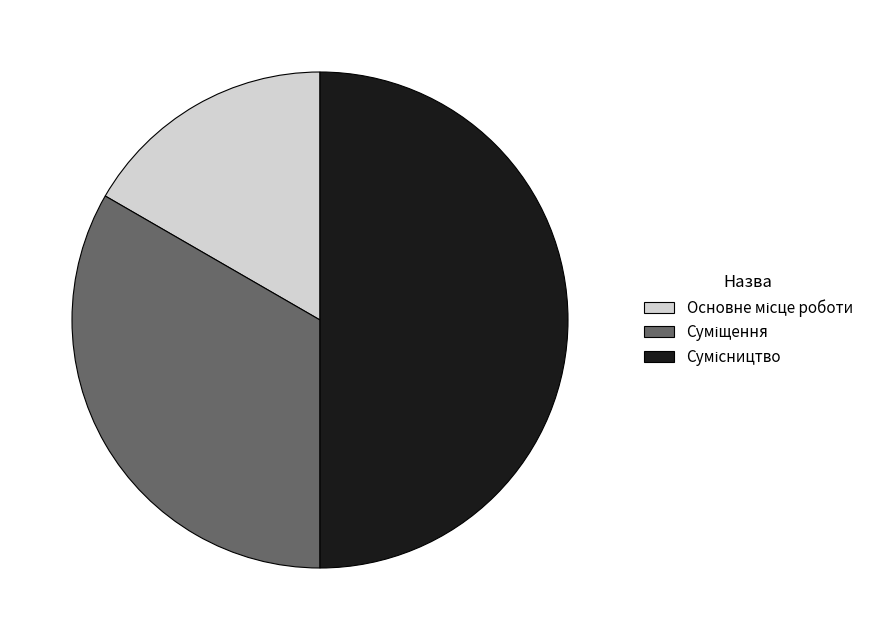

Is it true that Основне місце роботи is 31% of the pie?

False